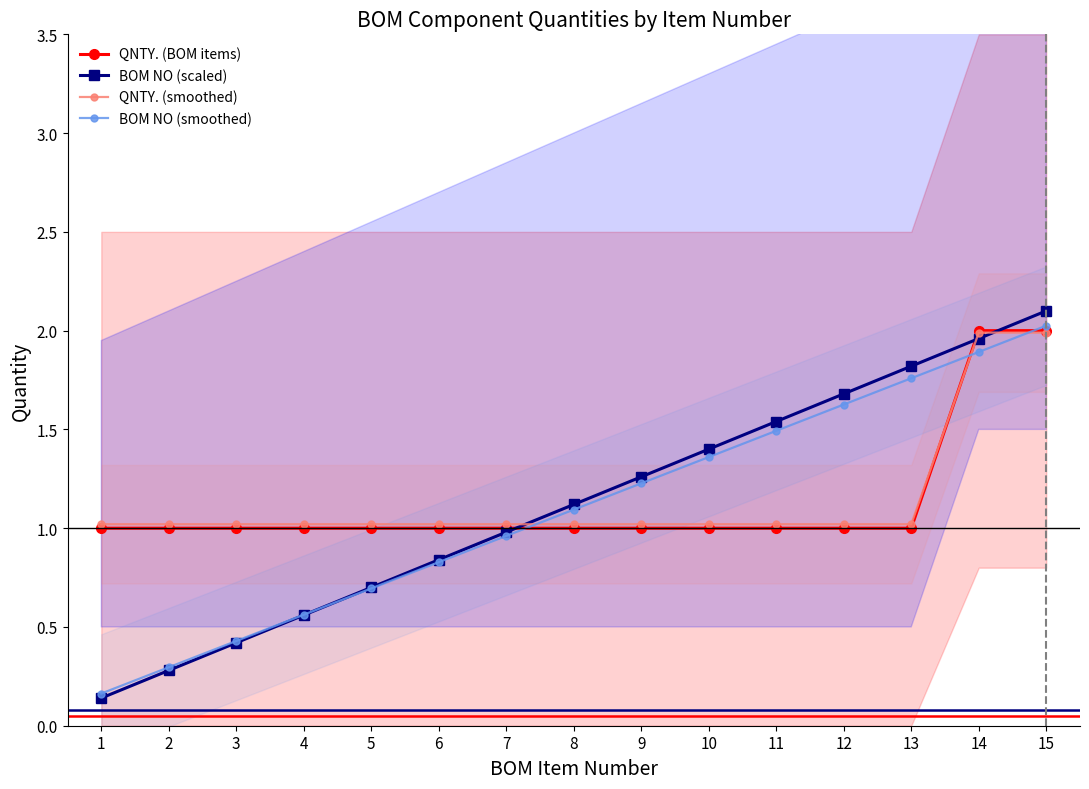

What is the spread (max minus min) of values at 8?

0.1